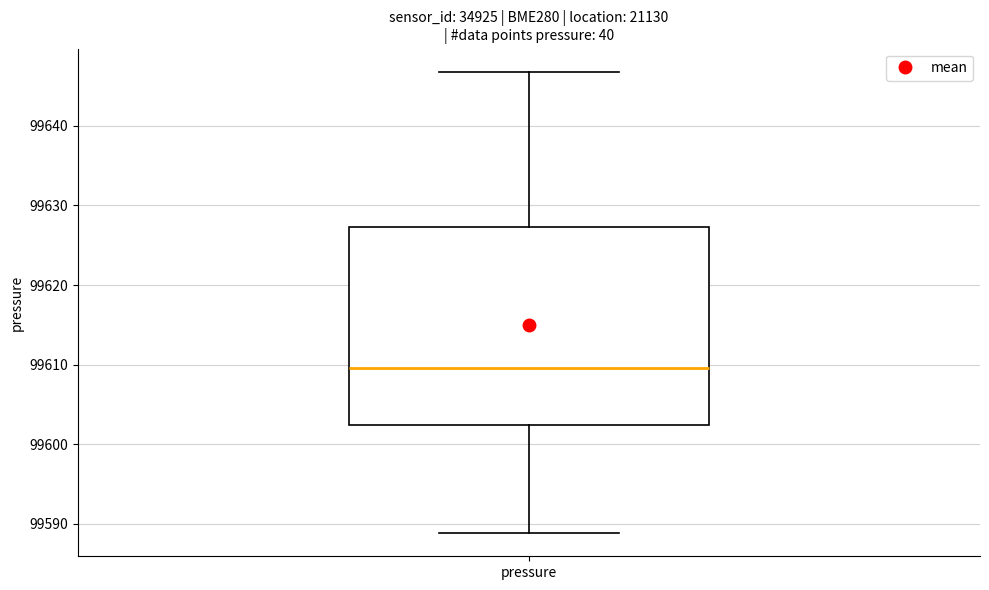

Where does the median line of the box for pressure sit on the y-axis? The values are not printed on the chart, so give them approximately, as read against the axis.

99610